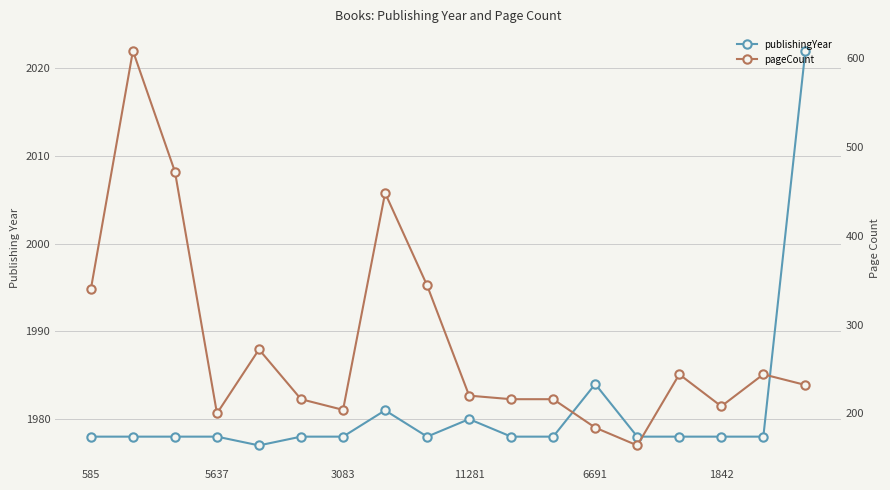

What is the label of the 5th point from the left?

6691